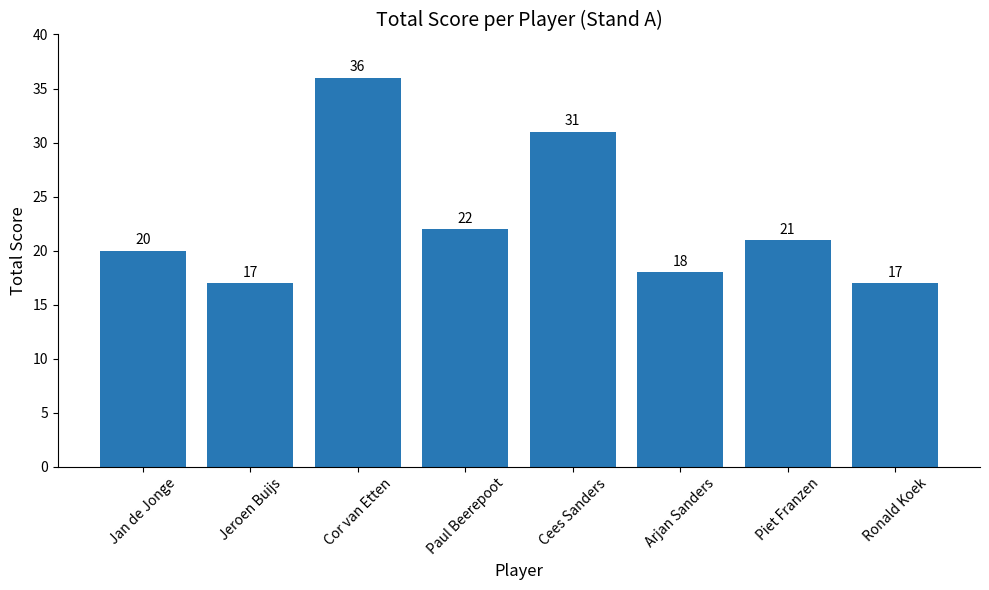

What value does the data have at Jeroen Buijs, to the nearest 10?

20